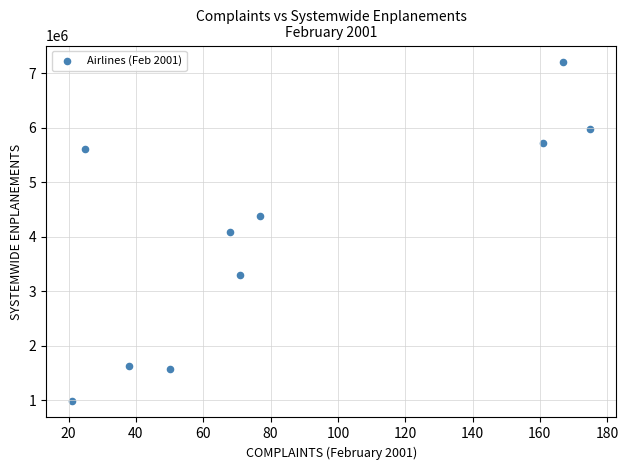

What is the range of Y values (max minus min)?

6202643